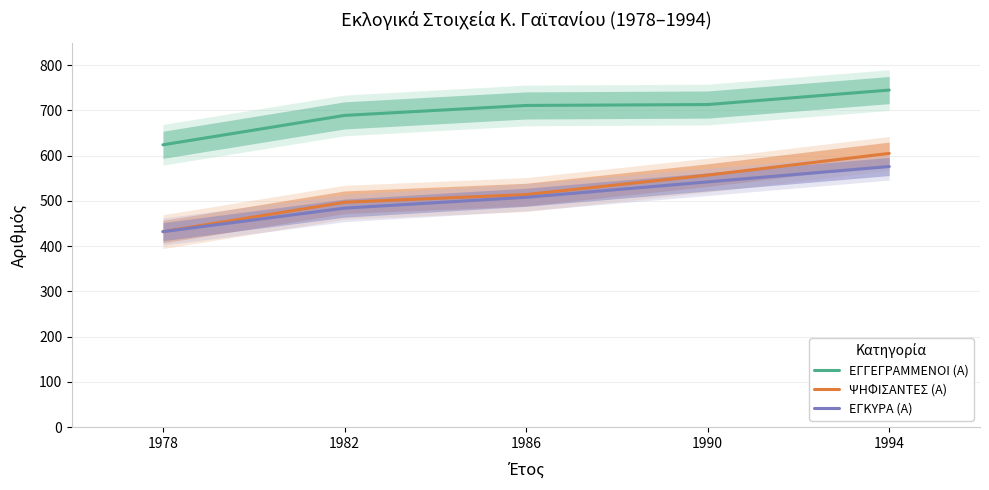

What is the average value of the ΕΓΓΕΓΡΑΜΜΕΝΟΙ (Α) series?

696